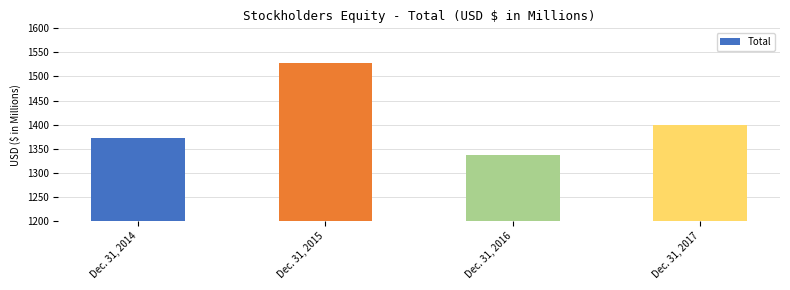

The chart shows a value of 820 at Dec. 31, 2016. True or false?

False